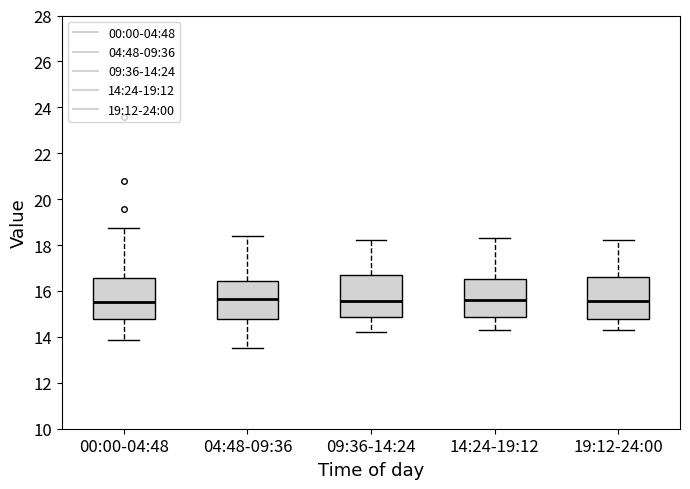

Where does the median line of the box for 19:12-24:00 sit on the y-axis? The values are not printed on the chart, so give them approximately, as read against the axis.

15.6